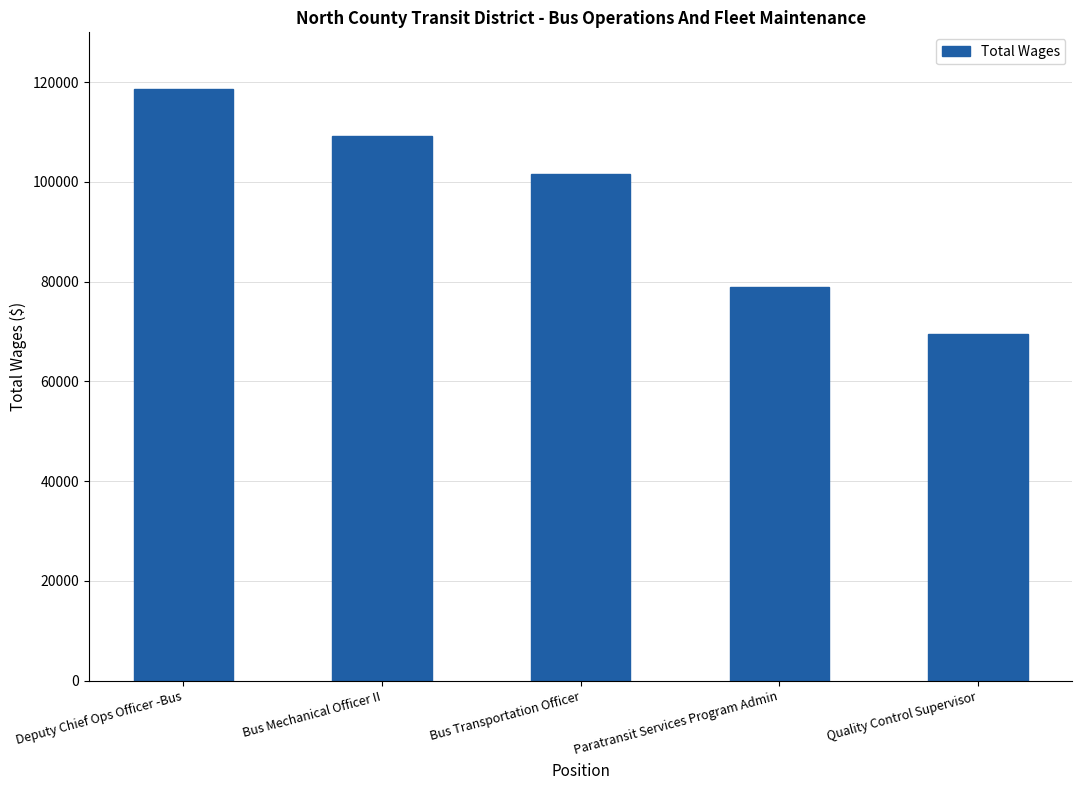

At which label is the value closest to 94070?

Bus Transportation Officer